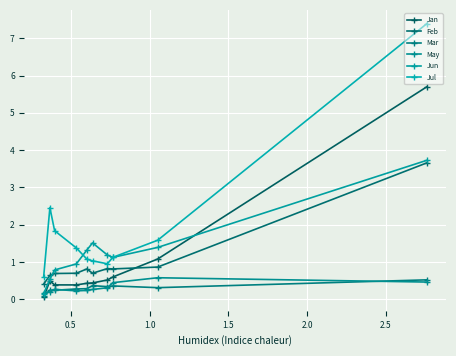

After their last crossing, which series has the higher values: Mar or Jan?

Mar